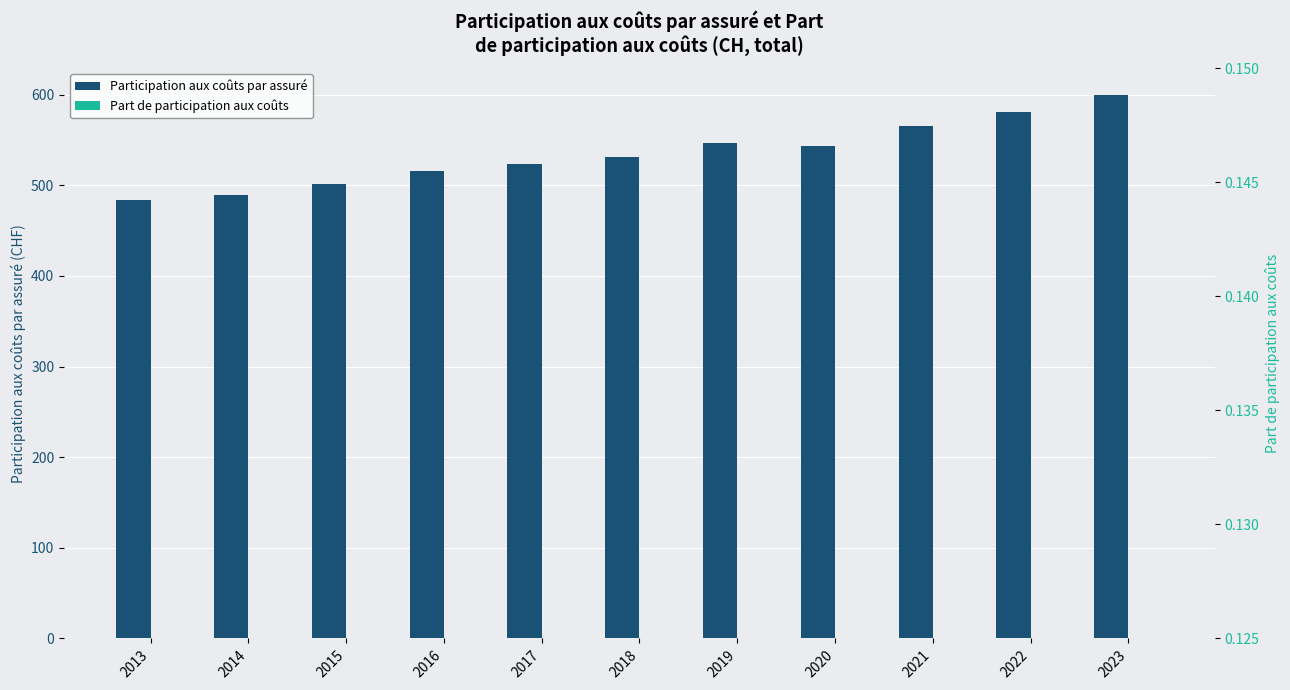

What value does the Part de participation aux coûts series have at 2016?

0.1